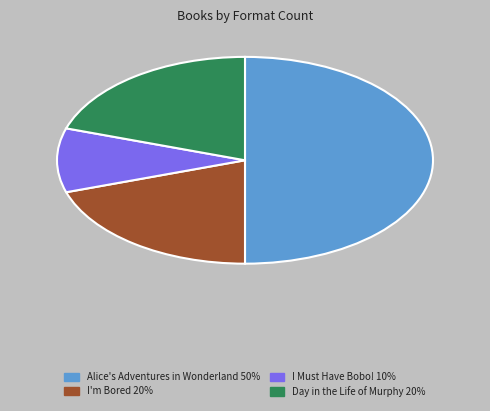

Count the number of slices in the pie.

4